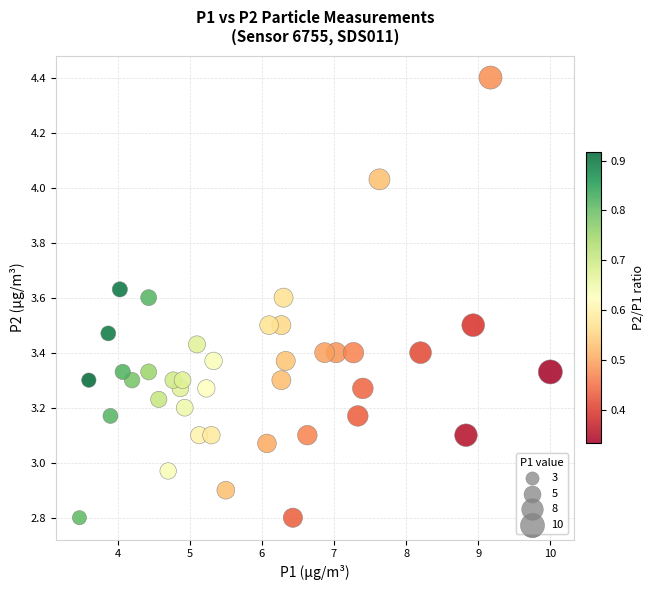

What is the range of X values (max minus min)?

6.5